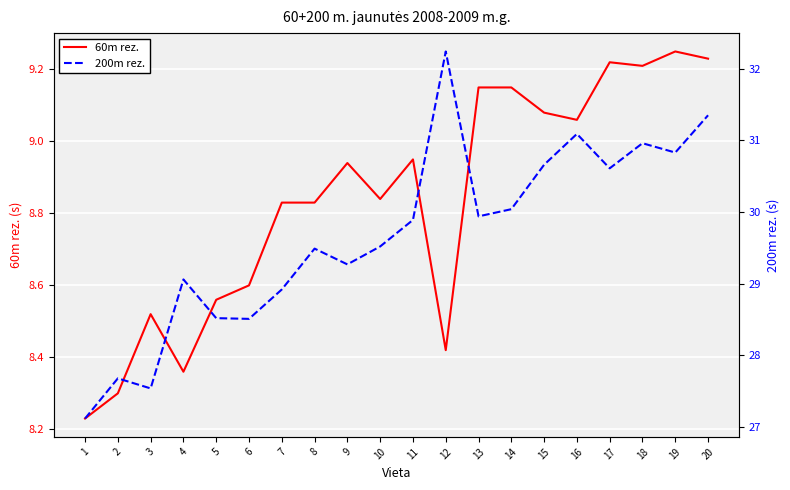

Is it true that 60m rez. equals 2.4 at 8?

False